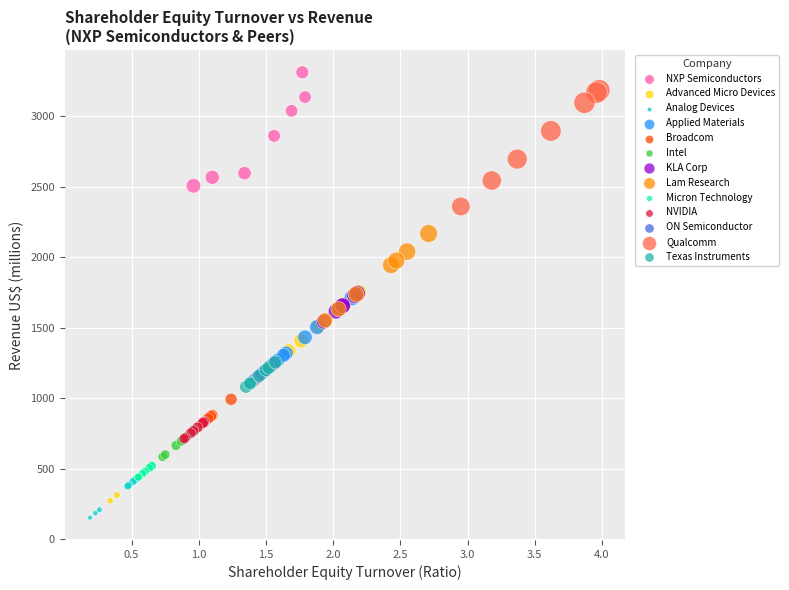

Which series has the widest spread of Y values?

Advanced Micro Devices